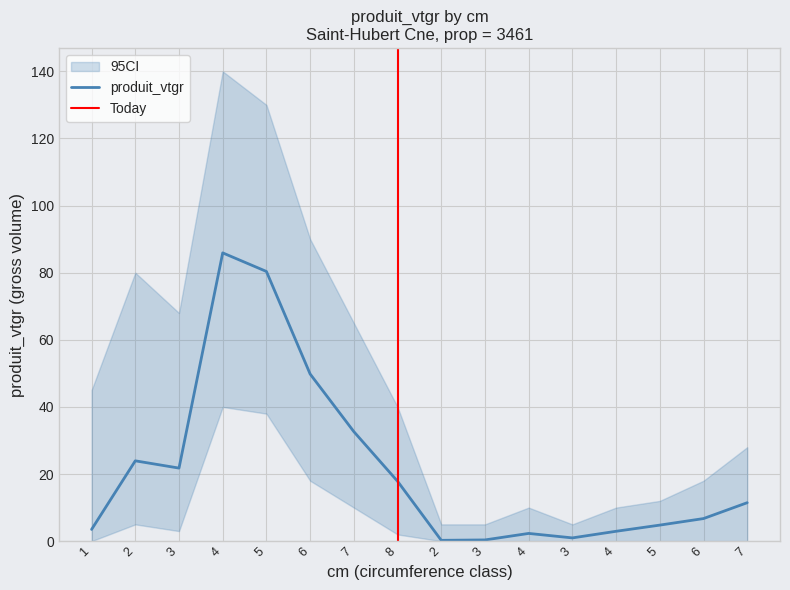

How many lines are shown in the chart?

1